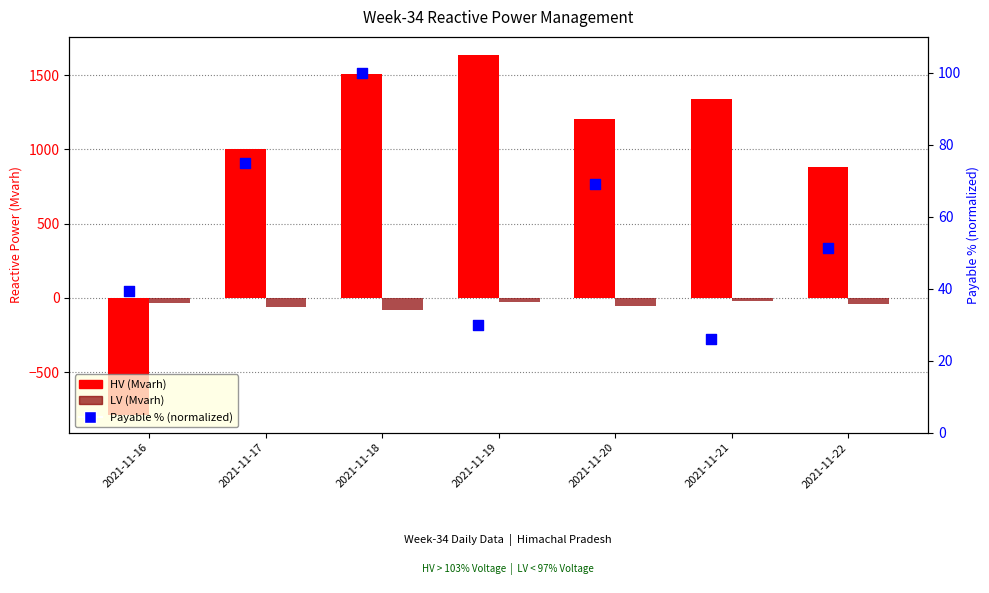

Is the value of Payable % (normalized) at 2021-11-20 greater than the value of LV (Mvarh) at 2021-11-18?

Yes